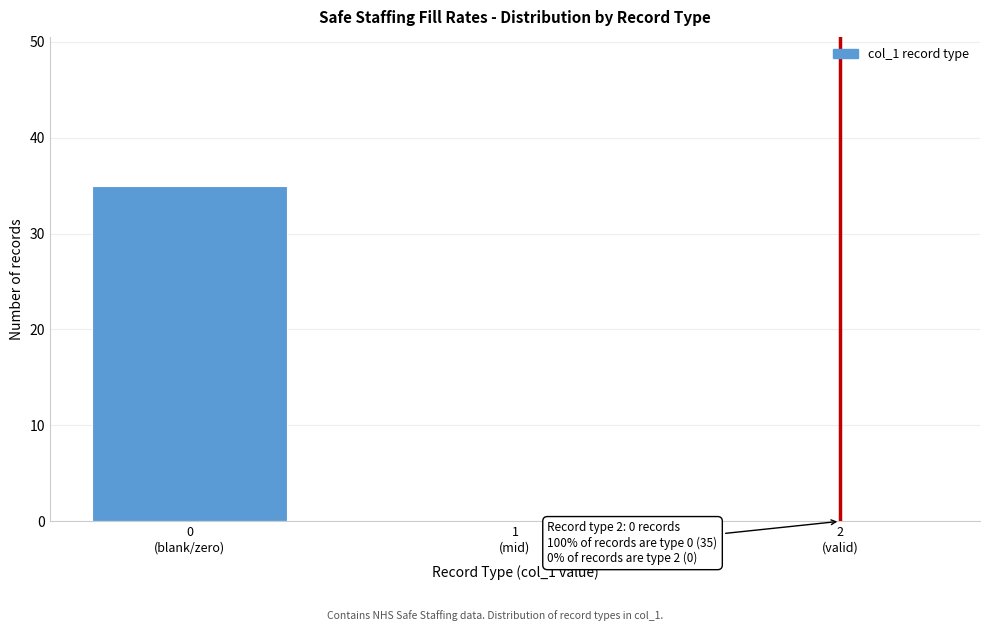

What is the sum of all values?

35